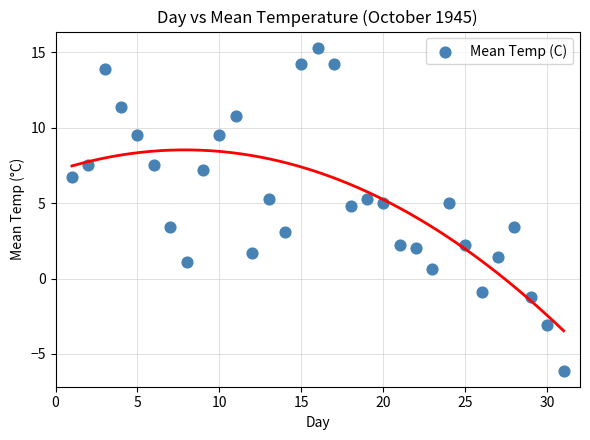

What is the range of X values (max minus min)?

30.0